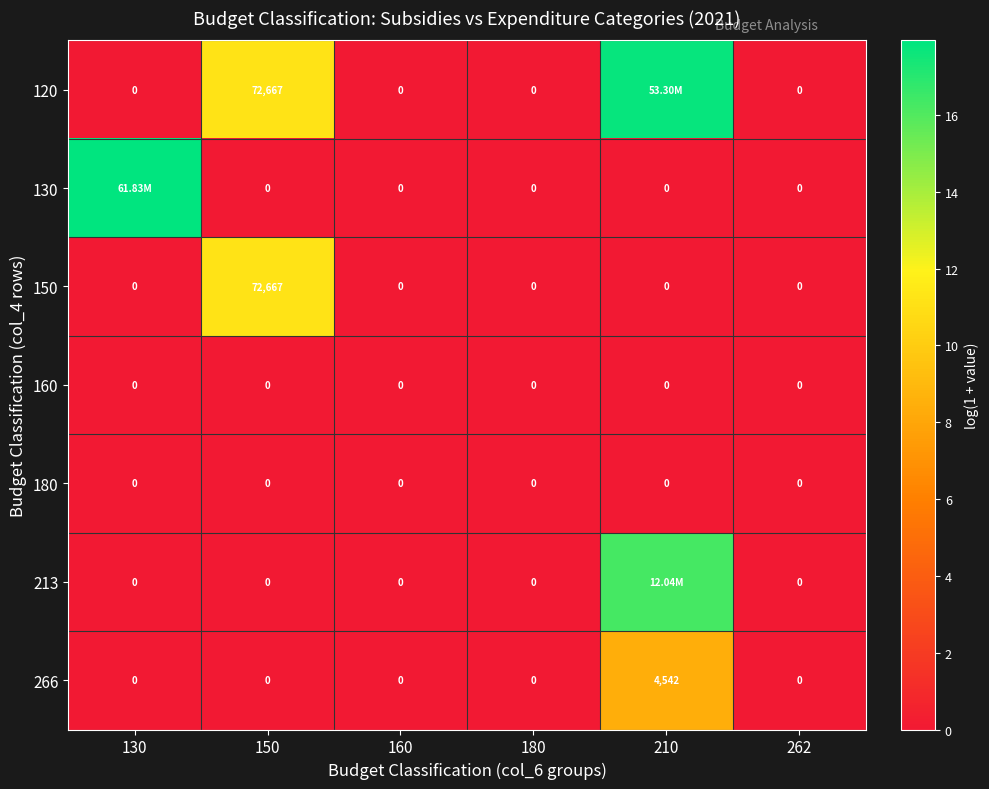

Is the value of 213 at 160 greater than the value of 266 at 210?

No